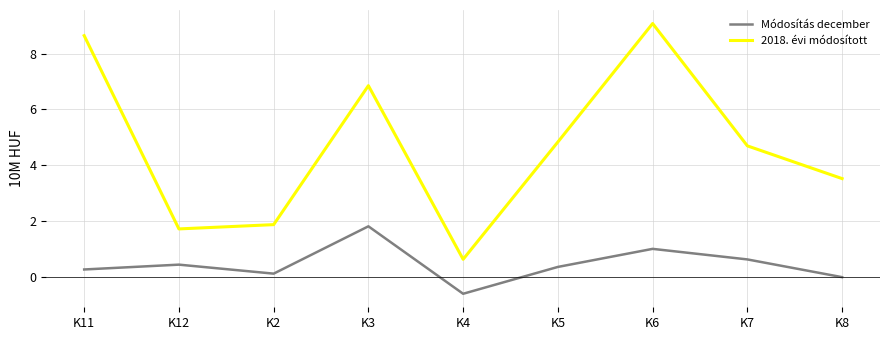

True or false: 2018. évi módosított and Módosítás december cross at least once.

False